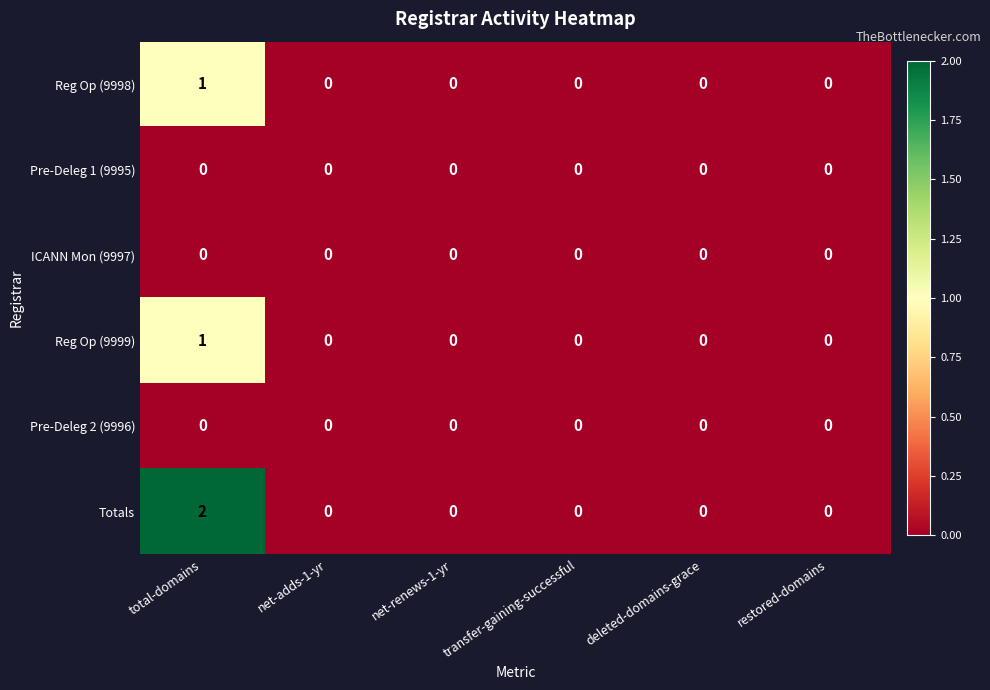

How many Reg Op (9999) values are between 0 and 1?

6